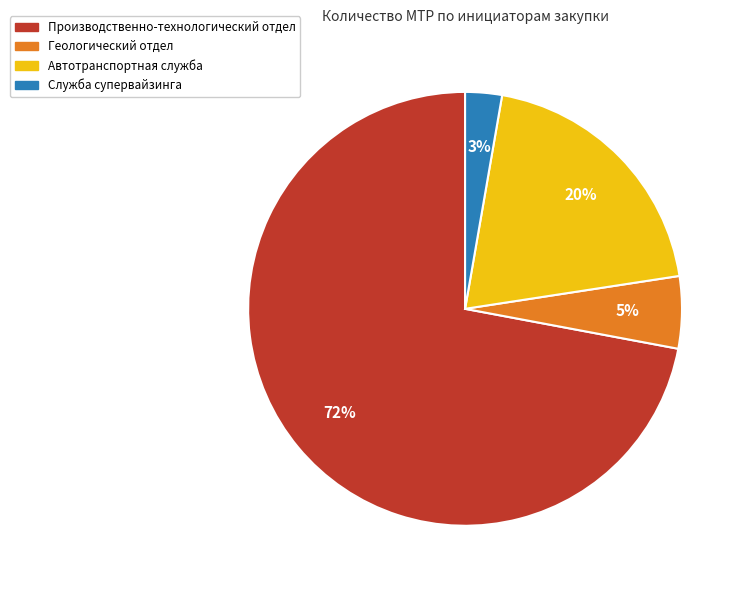

Does any single category account for the majority?

Yes